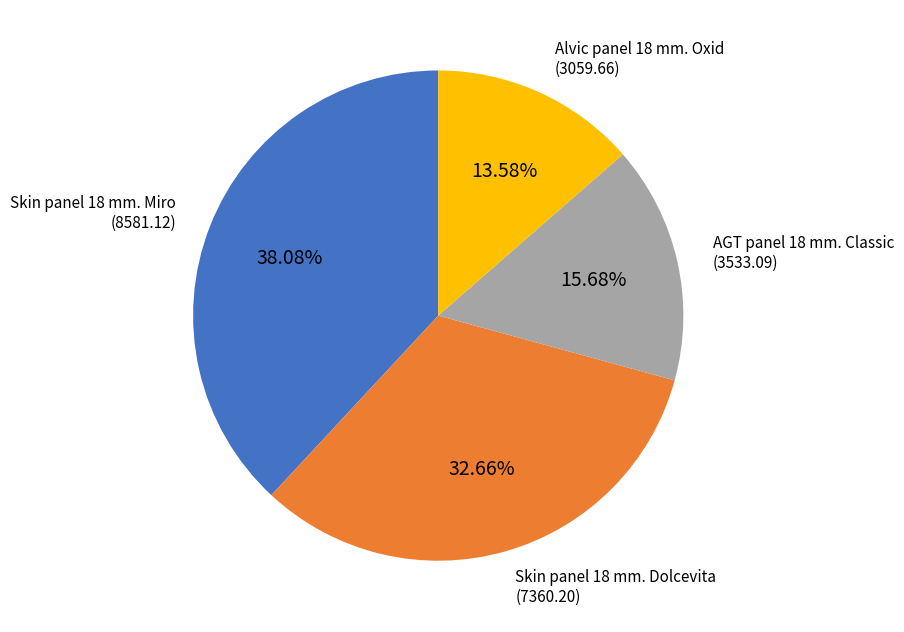

Is there any slice that represents more than half of the pie?

No